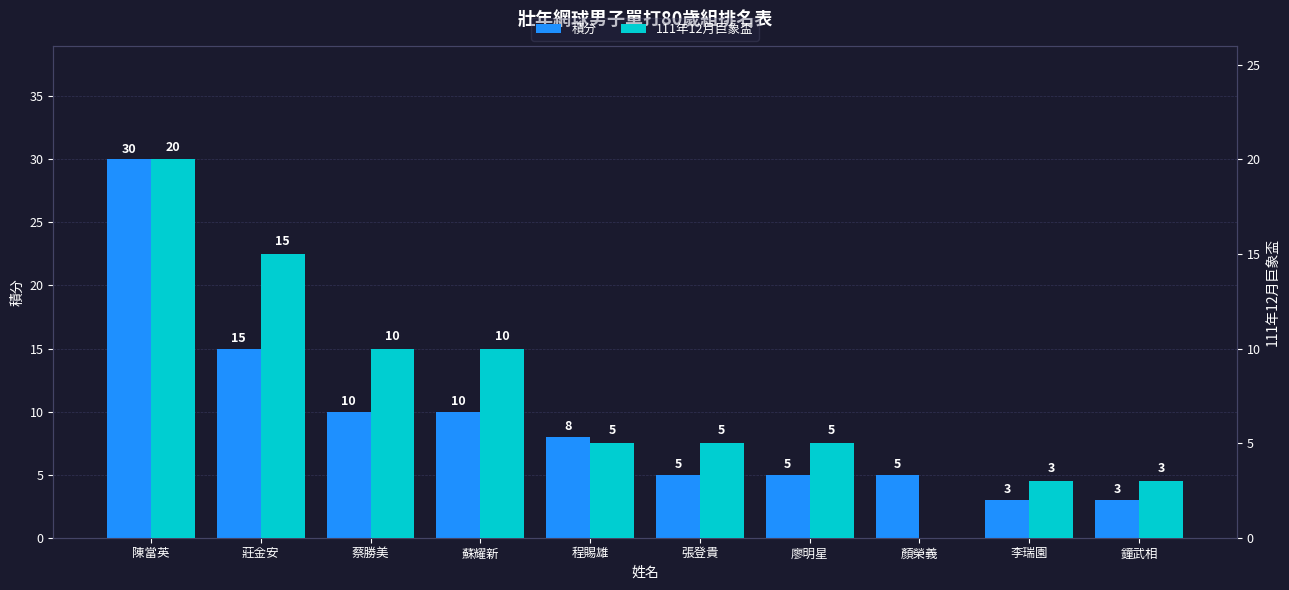

Rank the categories by 111年12月巨象盃 value from lowest to highest.

顏榮義, 李瑞園, 鐘武相, 程賜雄, 張登貴, 廖明星, 蔡勝美, 蘇耀新, 莊金安, 陳當英